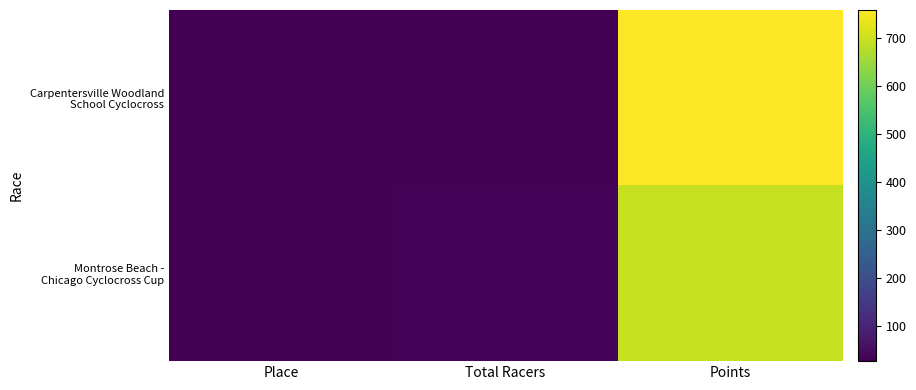

Which series has the widest spread of values?

Carpentersville Woodland School Cyclocross